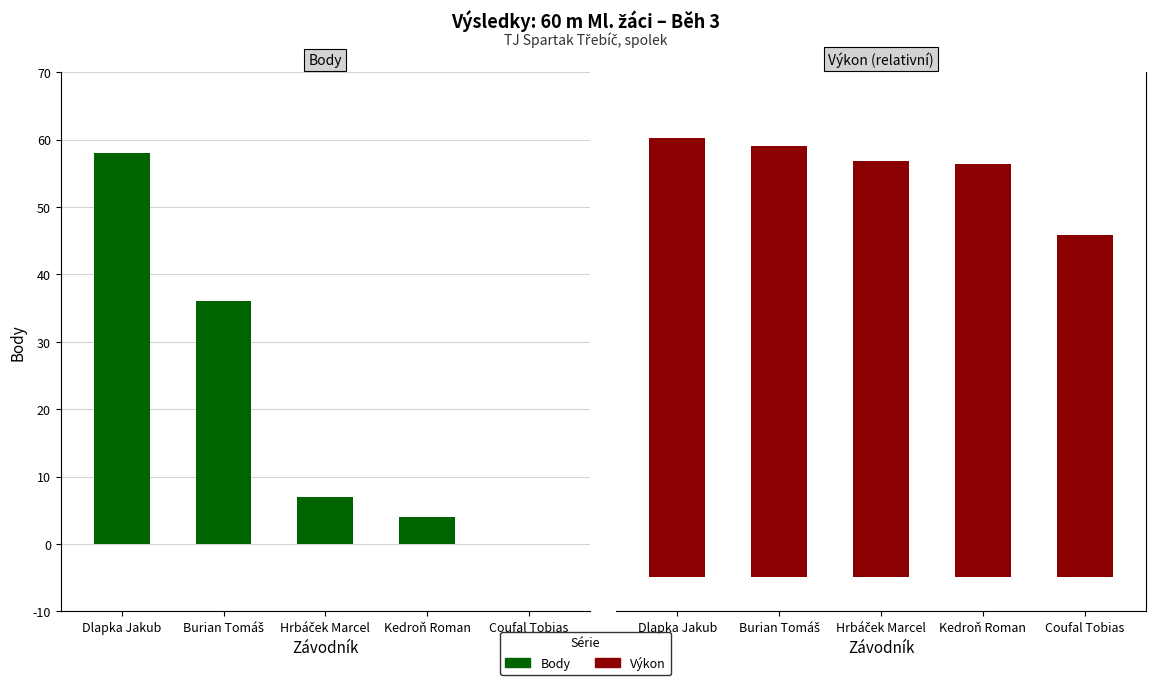

At how many categories does at least one series exceed 46?

1